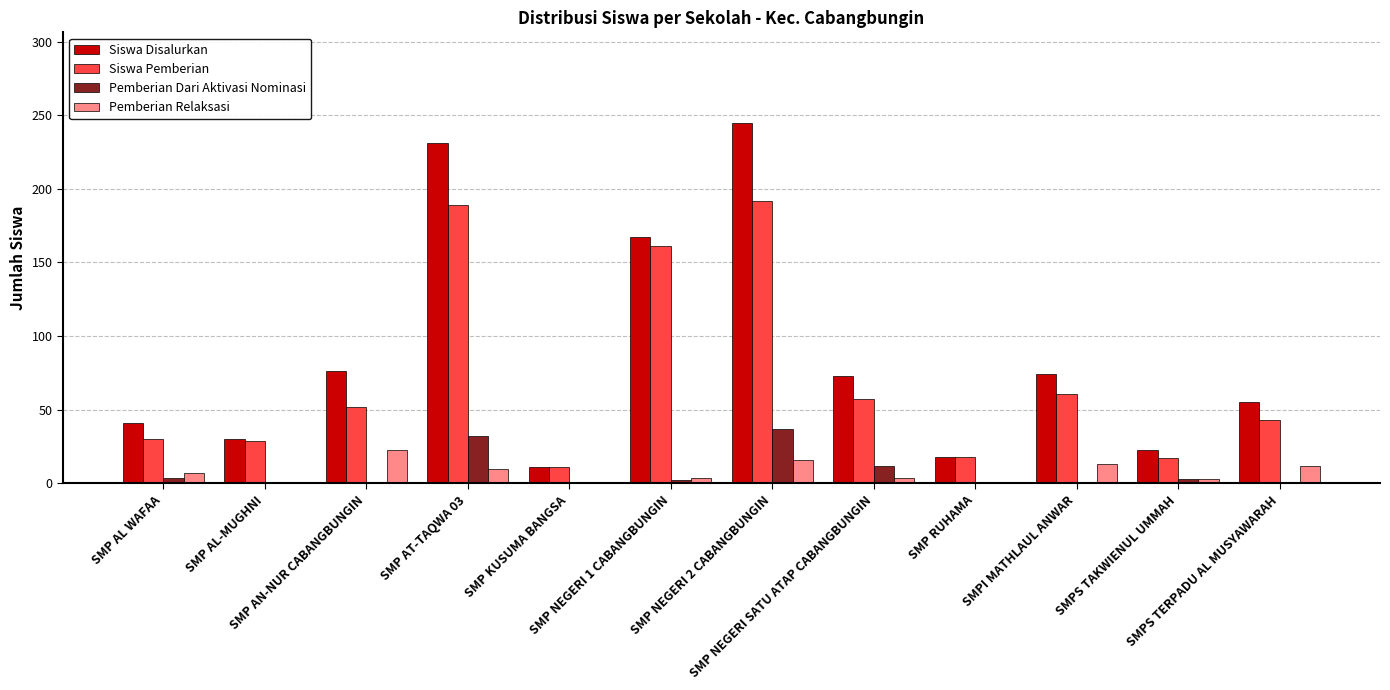

Which series has the largest total across all categories?

Siswa Disalurkan